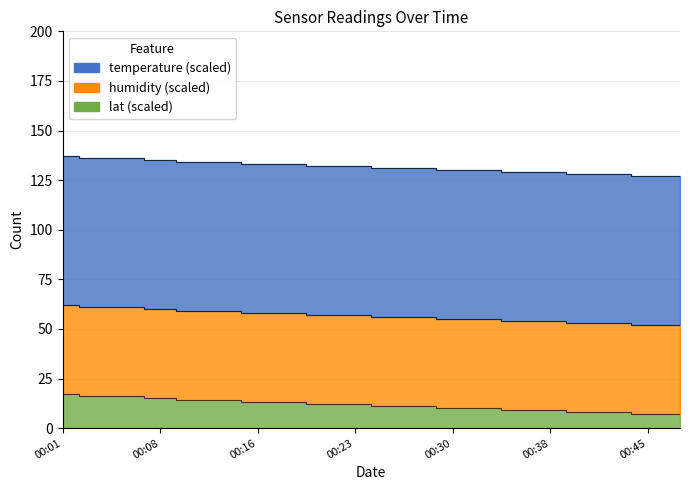

At how many categories does at least one series exceed 32?

20